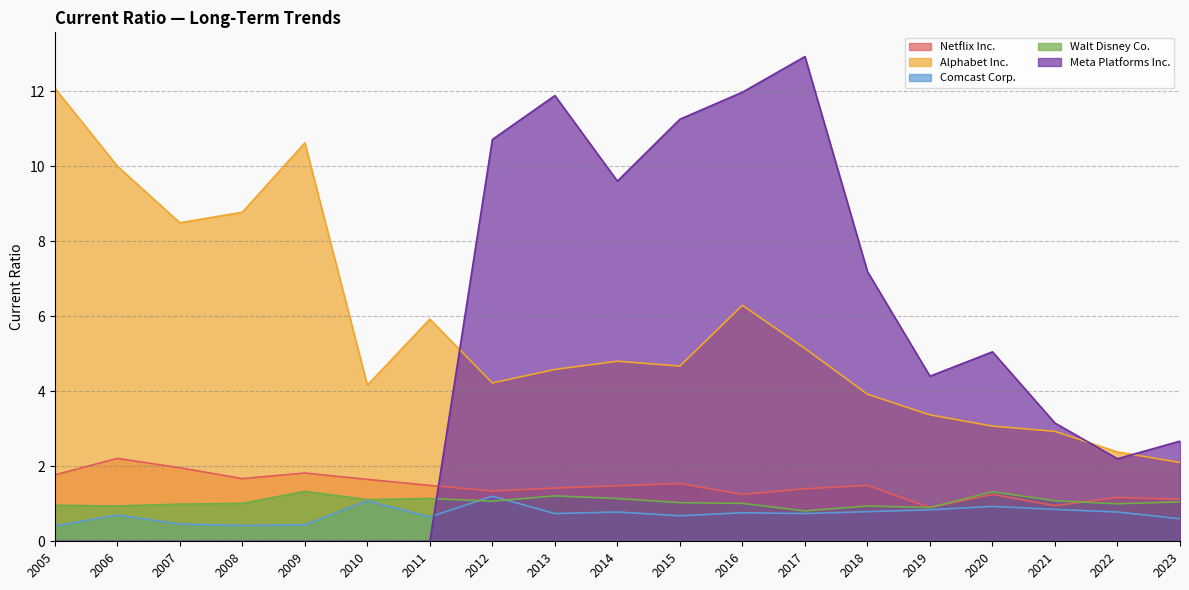

True or false: Meta Platforms Inc. has more than 2 points higher than both neighbors.

True